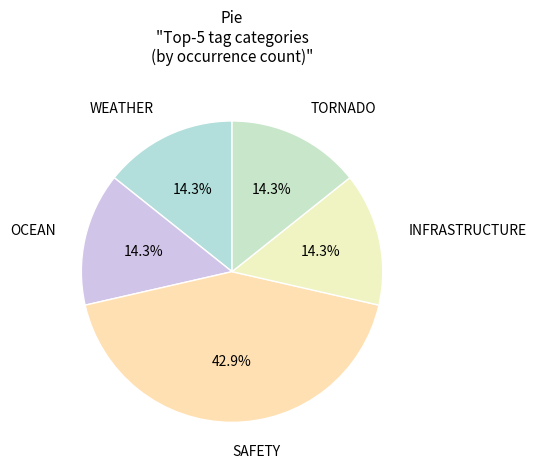

Do WEATHER and SAFETY together represent more than half of the pie?

Yes